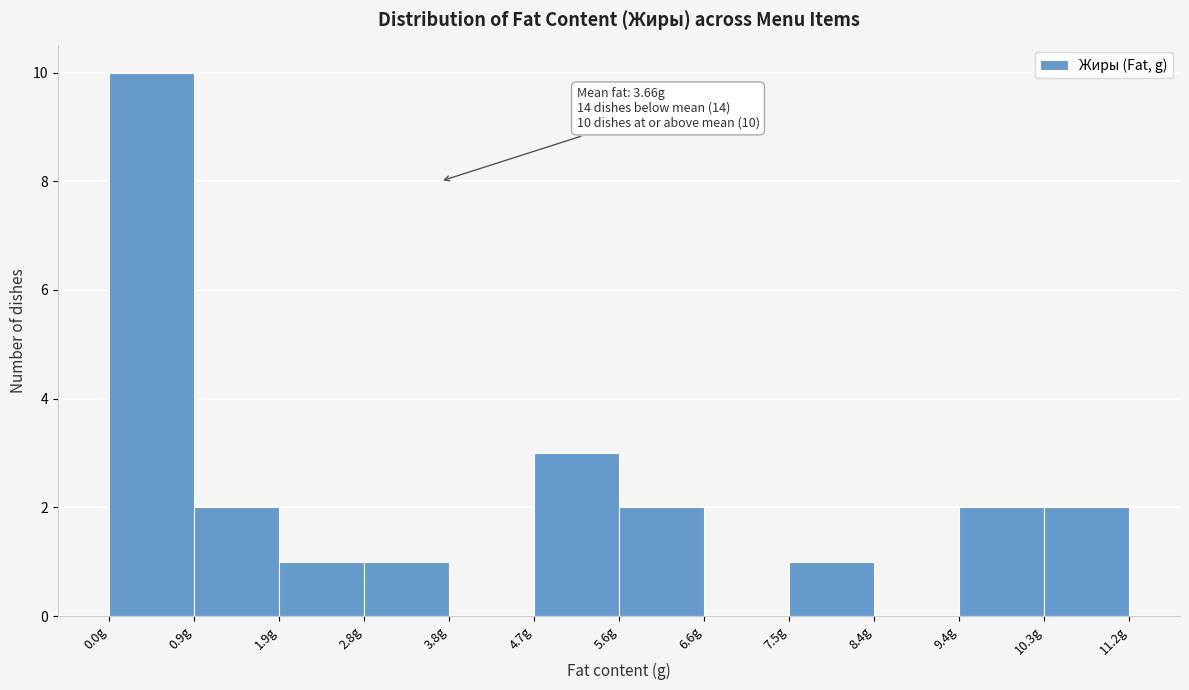

Over which range of the x-axis is the bar tallest?

0.0 to 0.9